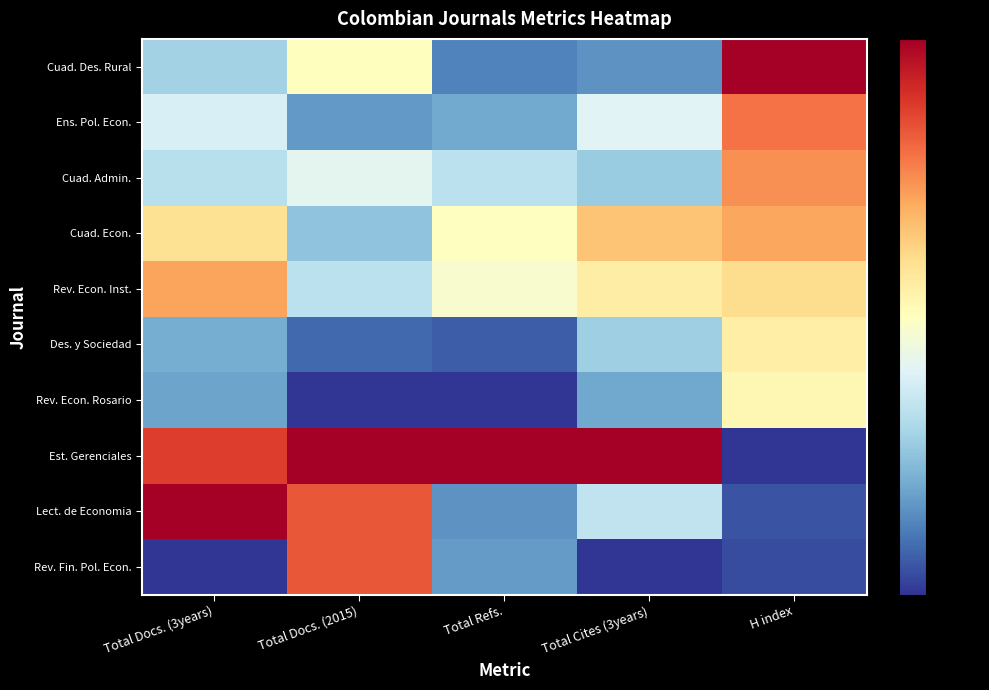

How many data points does each series have?

5